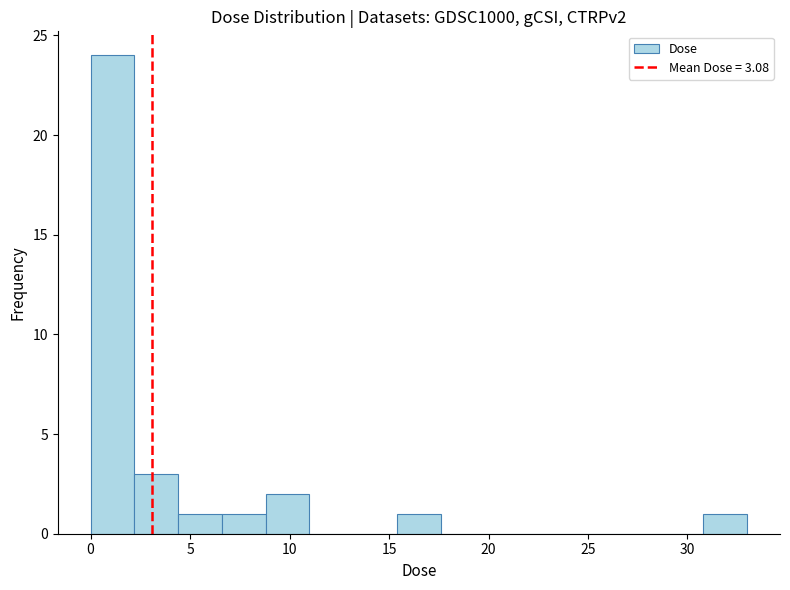

How tall is the bar that spans 0.0 to 2.0 on the x-axis? Neither the bar edges nor the heights are printed on the chart, so give them approximately, as read against the axes.

24